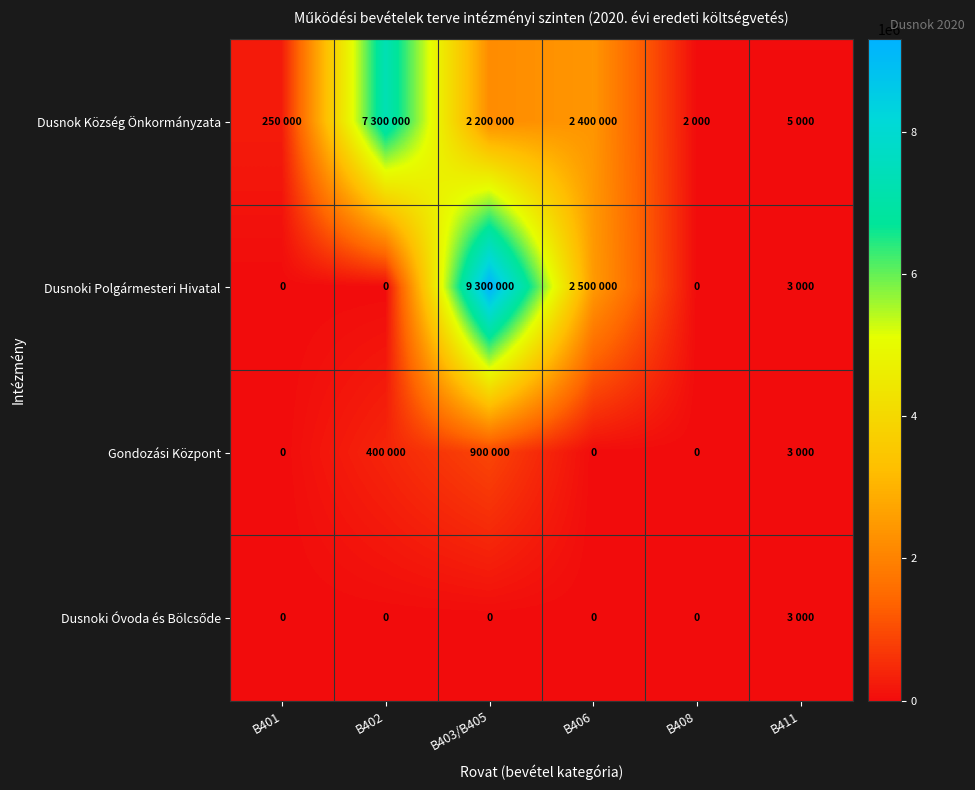

Which series changed the most between B403/B405 and B411?

Dusnoki Polgármesteri Hivatal